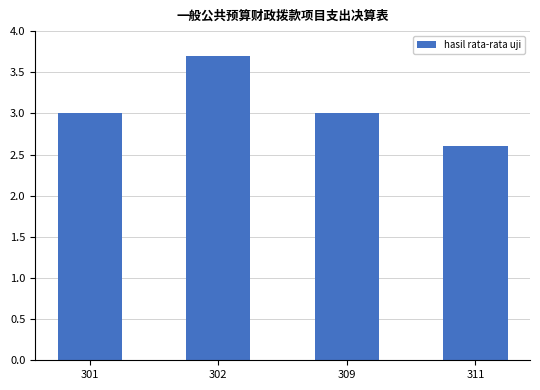

Reading left to right, transcribe all the data shown in this chart.

301=3.0	302=3.7	309=3.0	311=2.6